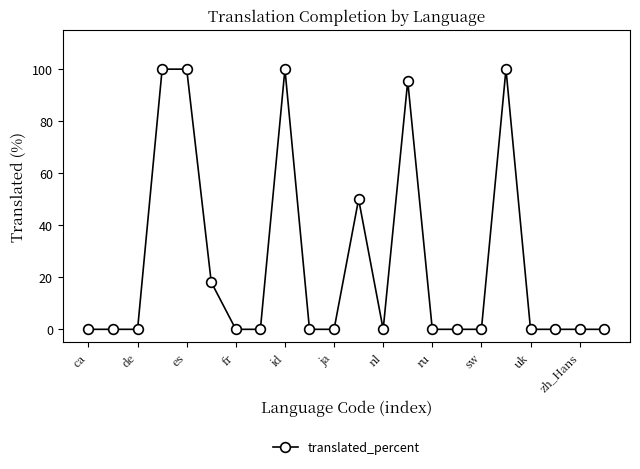

How many series are shown in this chart?

1